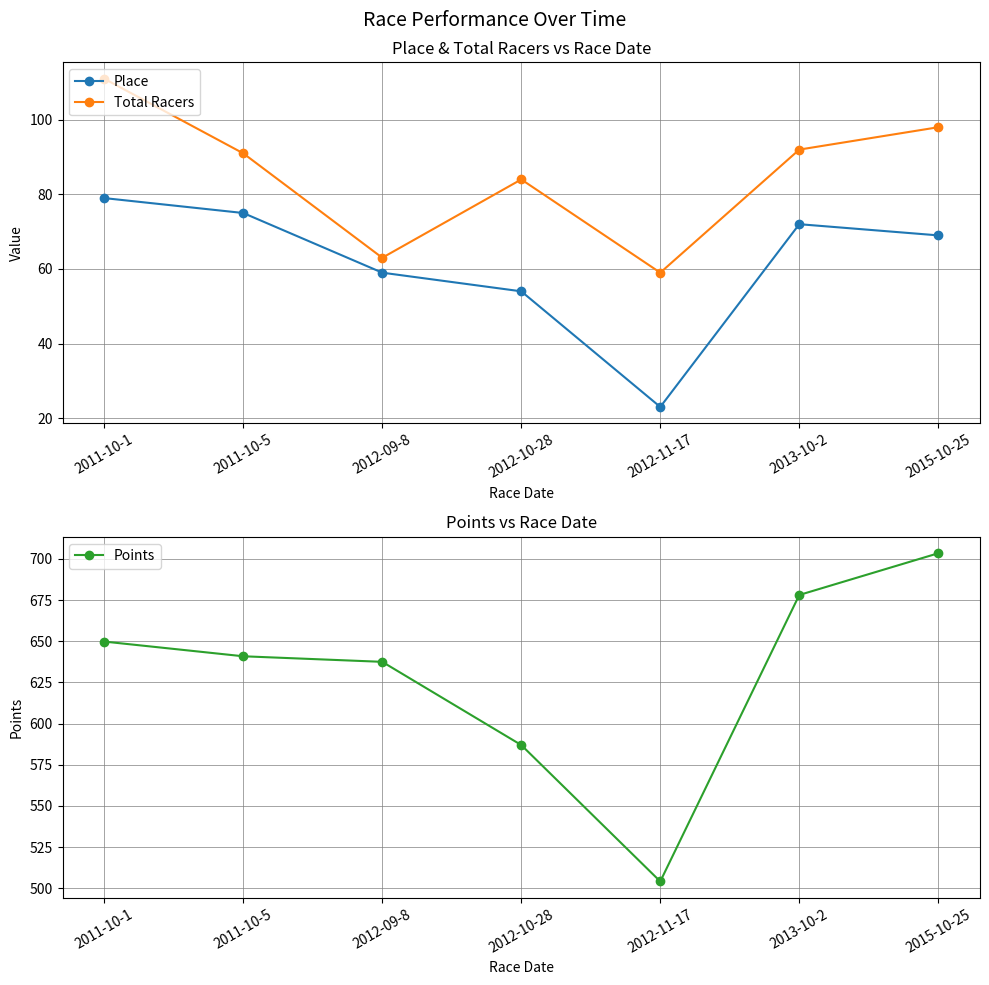

At which label does Total Racers reach its minimum?

2012-11-17